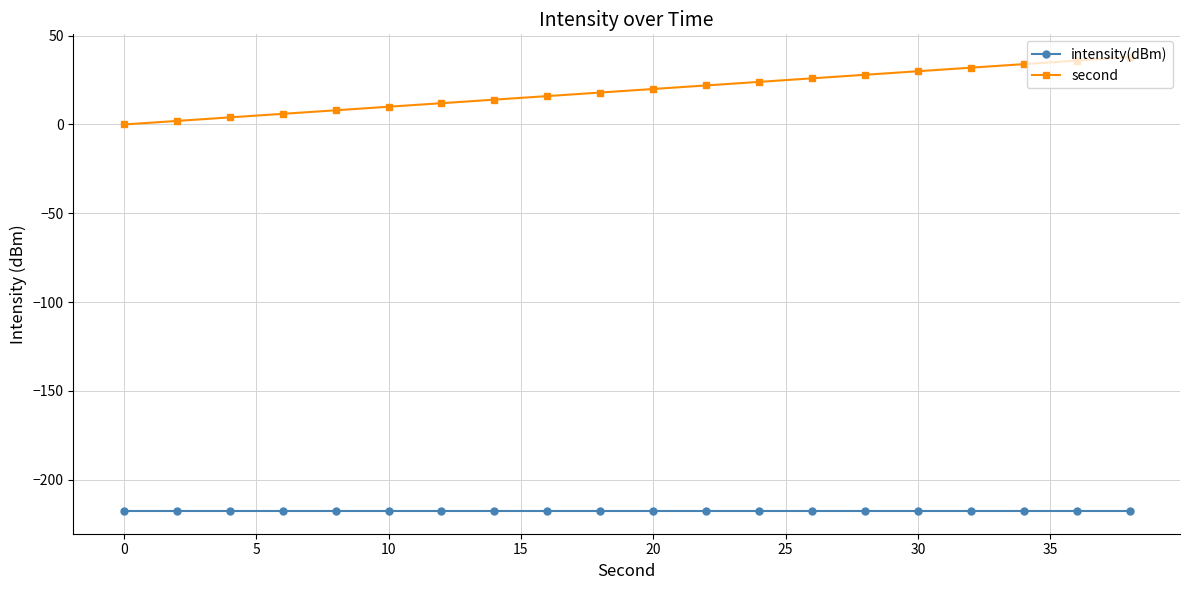

Reading left to right, list all the values displayed in this chart.

intensity(dBm): -217.7	-217.7	-217.7	-217.7	-217.7	-217.7	-217.7	-217.7	-217.7	-217.7	-217.7	-217.7	-217.7	-217.7	-217.7	-217.7	-217.7	-217.7	-217.7	-217.7
second: 0.0	2.0	4.0	6.0	8.0	10.0	12.0	14.0	16.0	18.0	20.0	22.0	24.0	26.0	28.0	30.0	32.0	34.0	36.0	38.0